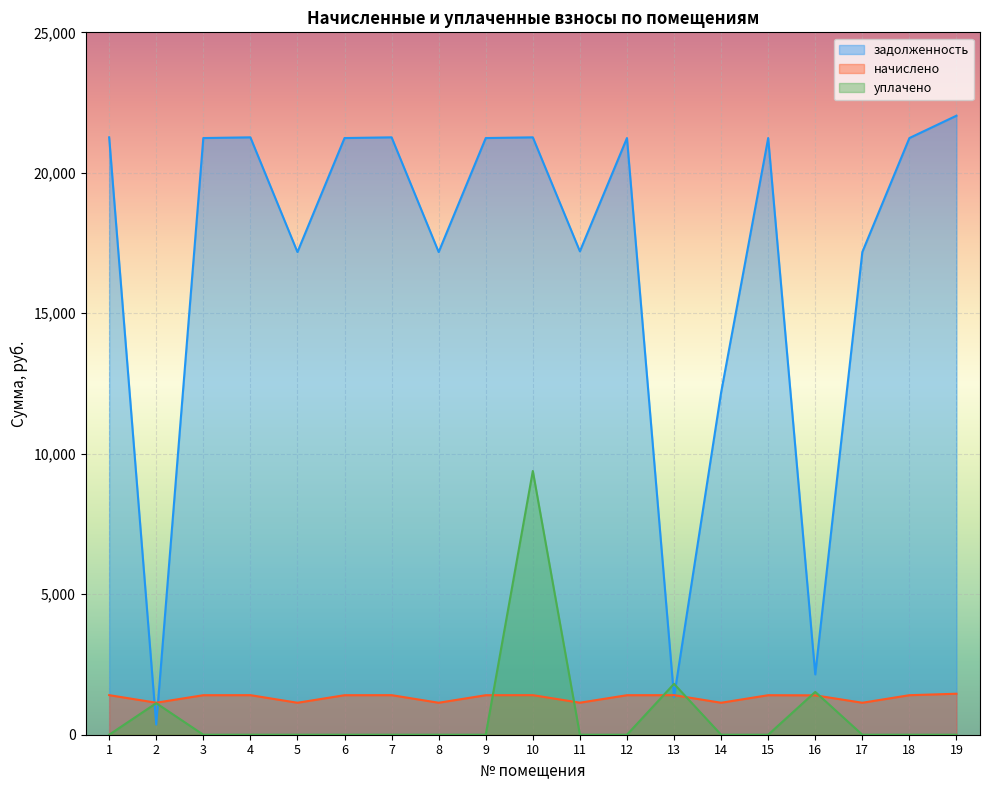

True or false: начислено and уплачено cross at least once.

True